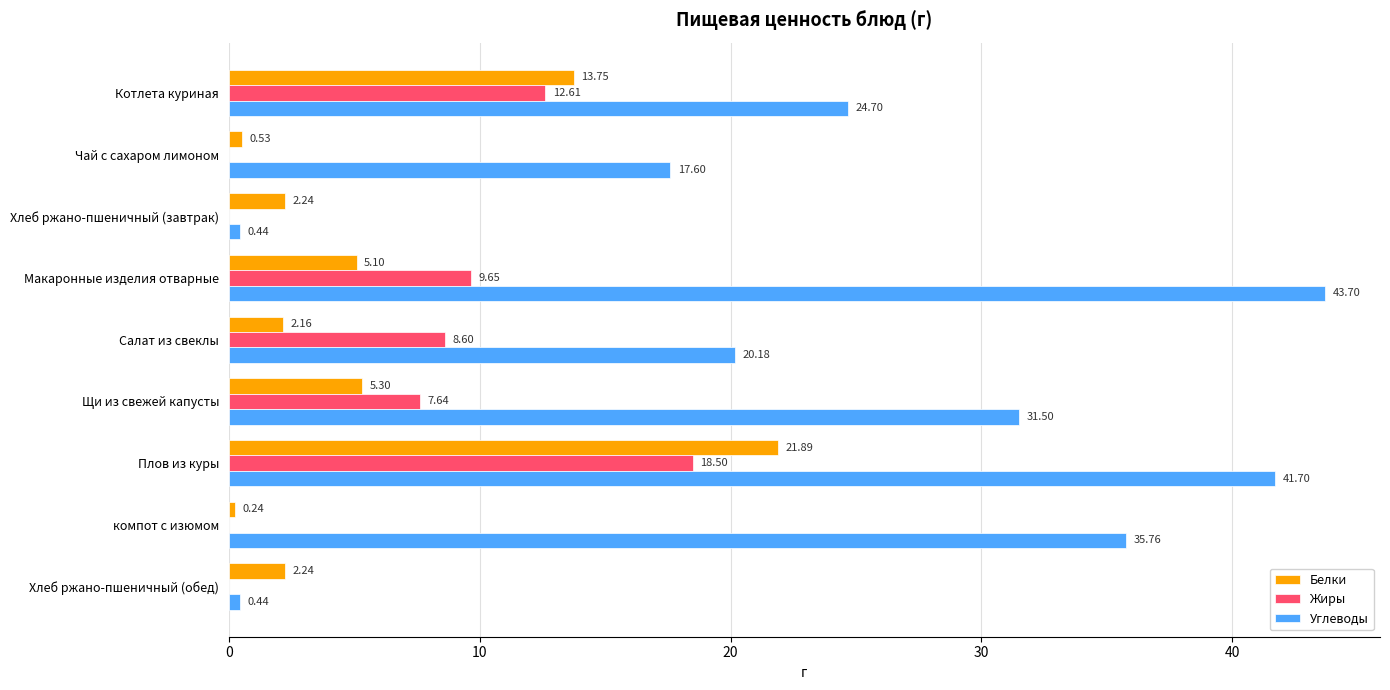

Which series changed the most between Чай с сахаром лимоном and Хлеб ржано-пшеничный (завтрак)?

Углеводы